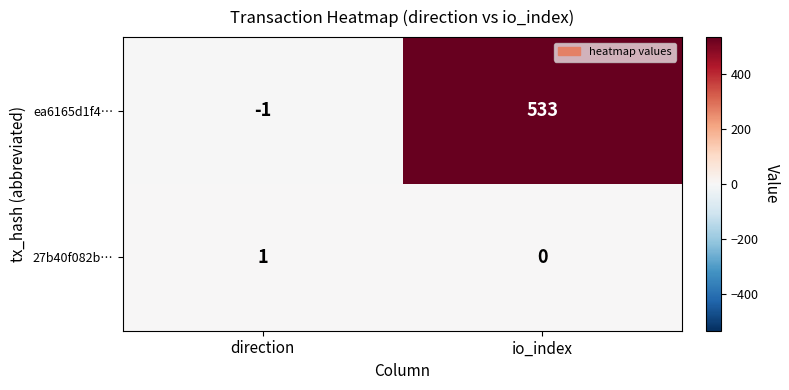

Reading left to right, what are all the values shown in this chart?

ea6165d1f4…: -1	533
27b40f082b…: 1	0